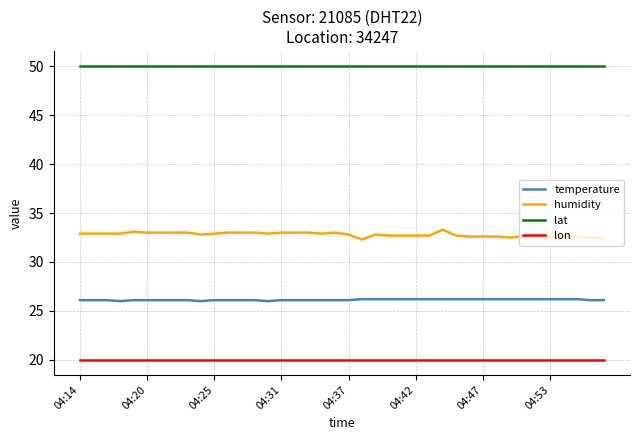

Is this an area chart (filled region under the line)?

No